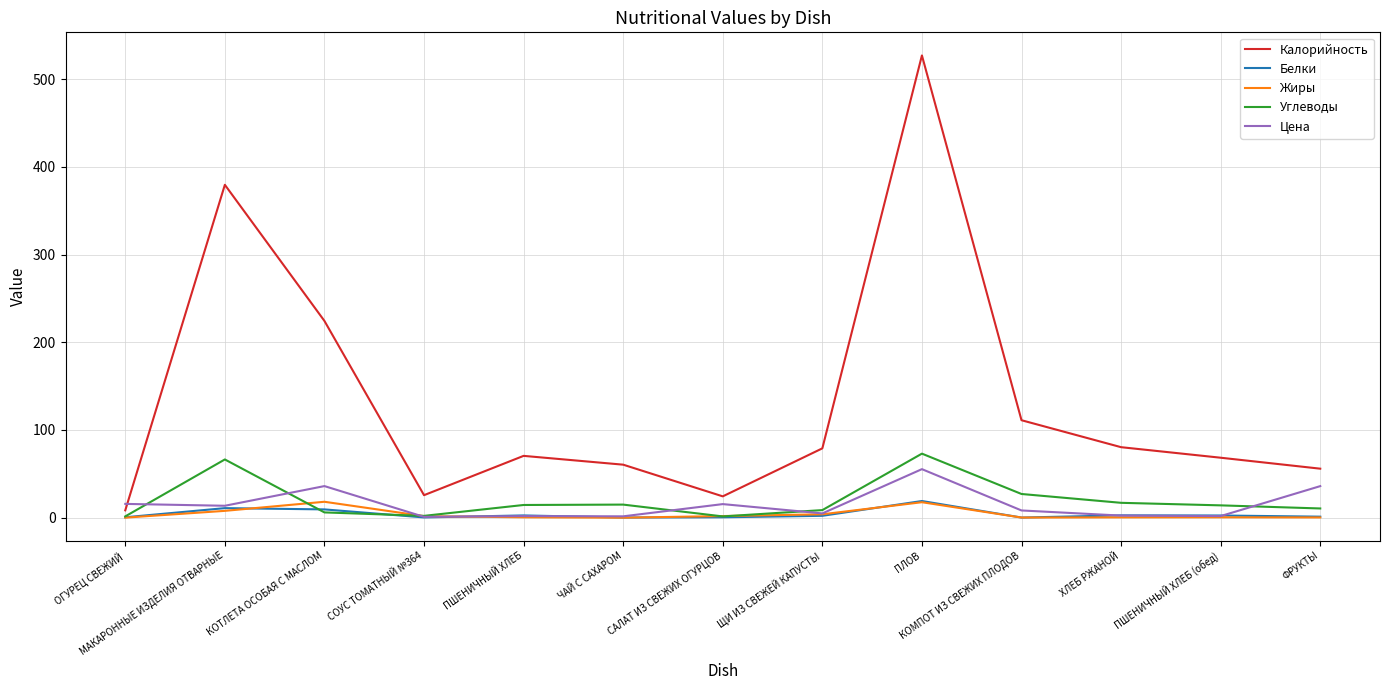

At which category is the sum across all series the highest?

ПЛОВ